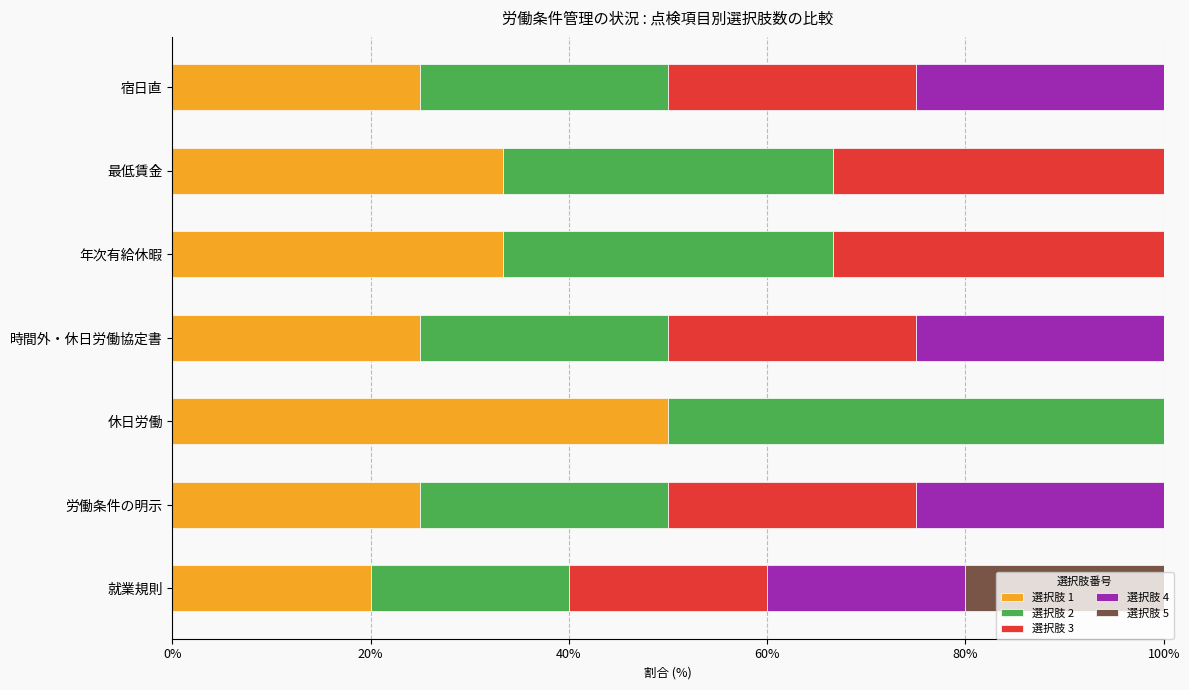

At which label does 選択肢 1 reach its peak?

休日労働